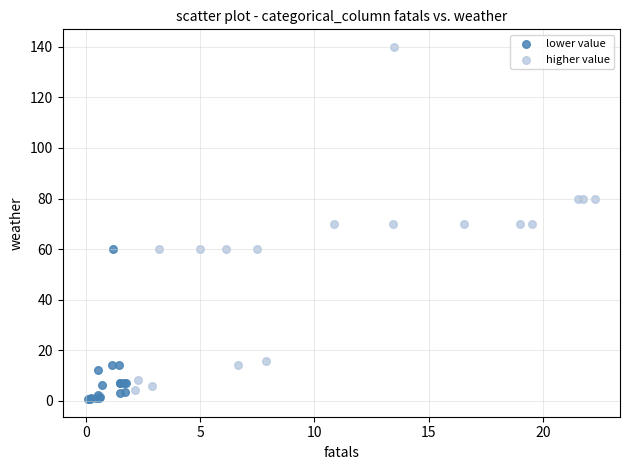

What are all the series names shown in the legend?

lower value, higher value